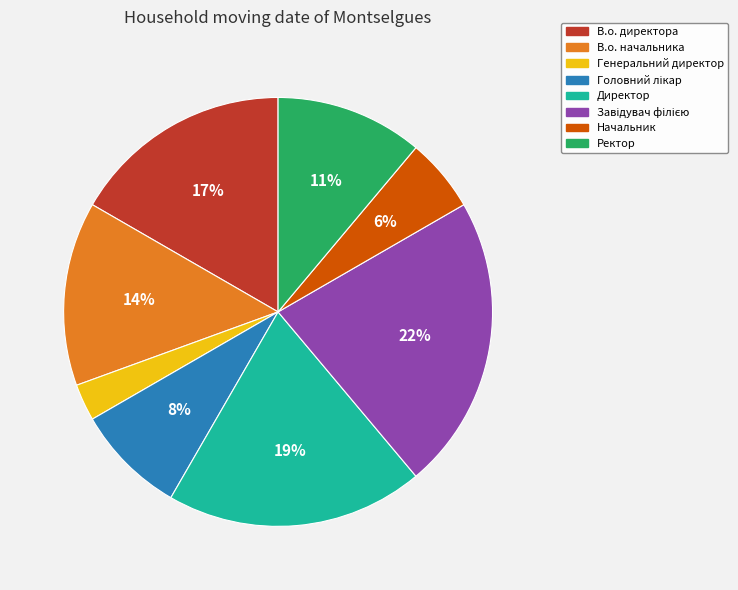

Which slice is the smallest?

Генеральний директор